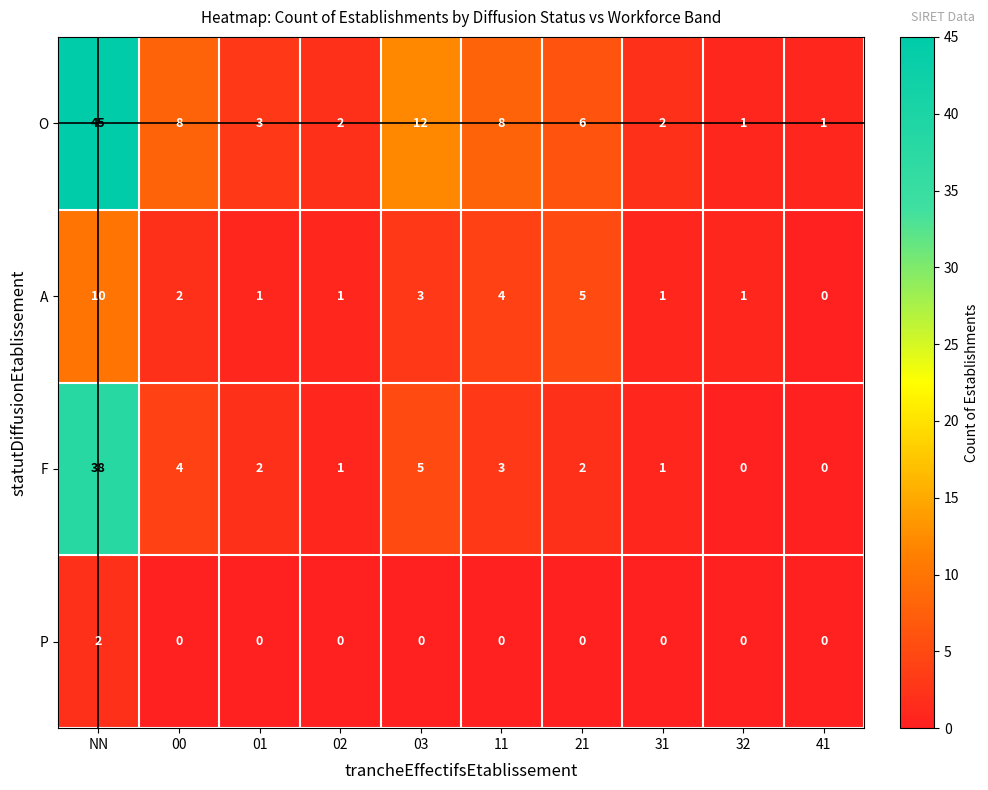

What is the sum of all F values?

56